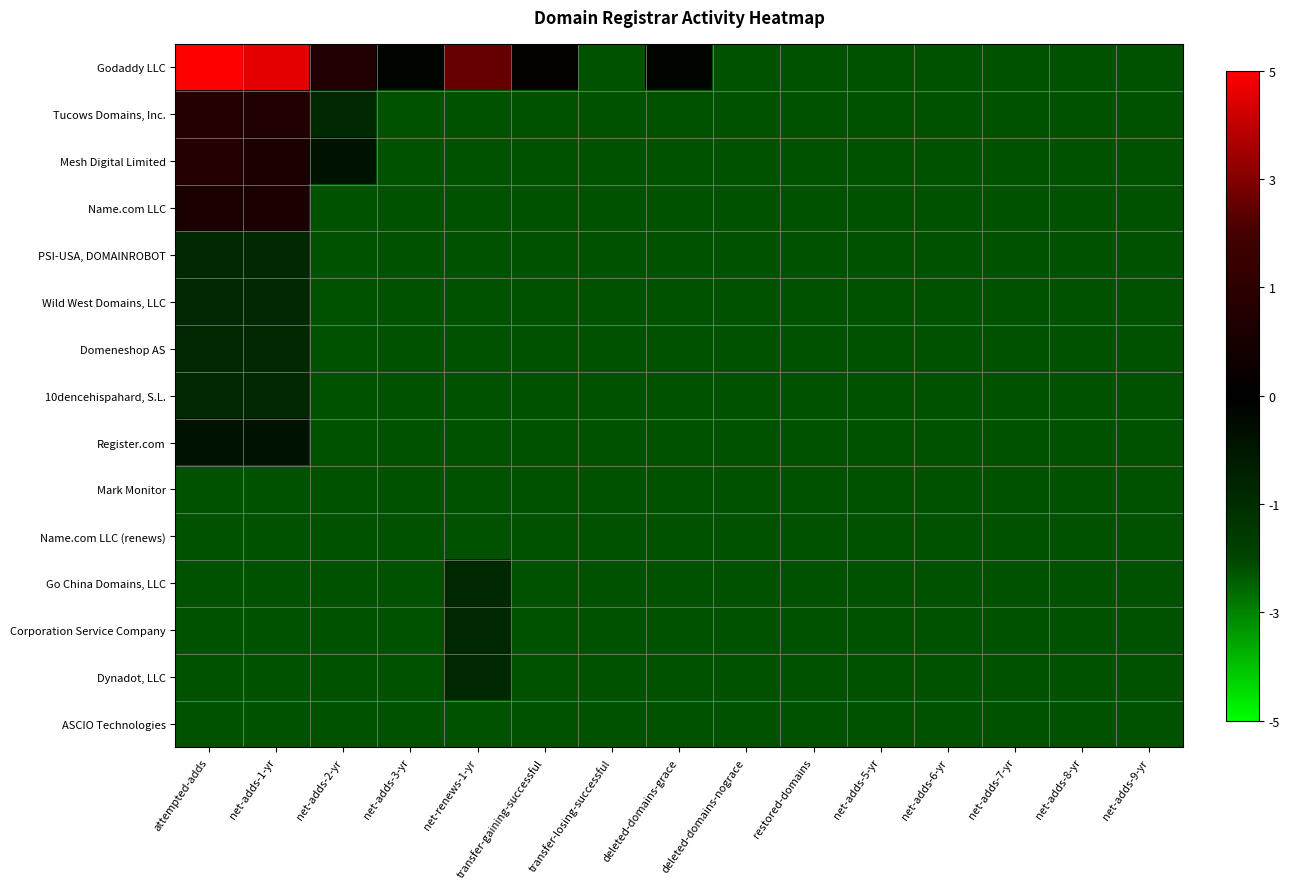

Reading left to right, what are all the values shown in this chart?

Godaddy LLC: attempted-adds=4.3	net-adds-1-yr=4.1	net-adds-2-yr=2.2	net-adds-3-yr=1.4	net-renews-1-yr=3.2	transfer-gaining-successful=1.6	transfer-losing-successful=0.0	deleted-domains-grace=1.4	deleted-domains-nograce=0.0	restored-domains=0.0	net-adds-5-yr=0.0	net-adds-6-yr=0.0	net-adds-7-yr=0.0	net-adds-8-yr=0.0	net-adds-9-yr=0.0
Tucows Domains, Inc.: attempted-adds=2.3	net-adds-1-yr=2.2	net-adds-2-yr=0.7	net-adds-3-yr=0.0	net-renews-1-yr=0.0	transfer-gaining-successful=0.0	transfer-losing-successful=0.0	deleted-domains-grace=0.0	deleted-domains-nograce=0.0	restored-domains=0.0	net-adds-5-yr=0.0	net-adds-6-yr=0.0	net-adds-7-yr=0.0	net-adds-8-yr=0.0	net-adds-9-yr=0.0
Mesh Digital Limited: attempted-adds=2.3	net-adds-1-yr=2.1	net-adds-2-yr=1.1	net-adds-3-yr=0.0	net-renews-1-yr=0.0	transfer-gaining-successful=0.0	transfer-losing-successful=0.0	deleted-domains-grace=0.0	deleted-domains-nograce=0.0	restored-domains=0.0	net-adds-5-yr=0.0	net-adds-6-yr=0.0	net-adds-7-yr=0.0	net-adds-8-yr=0.0	net-adds-9-yr=0.0
Name.com LLC: attempted-adds=2.1	net-adds-1-yr=2.1	net-adds-2-yr=0.0	net-adds-3-yr=0.0	net-renews-1-yr=0.0	transfer-gaining-successful=0.0	transfer-losing-successful=0.0	deleted-domains-grace=0.0	deleted-domains-nograce=0.0	restored-domains=0.0	net-adds-5-yr=0.0	net-adds-6-yr=0.0	net-adds-7-yr=0.0	net-adds-8-yr=0.0	net-adds-9-yr=0.0
PSI-USA, DOMAINROBOT: attempted-adds=0.7	net-adds-1-yr=0.7	net-adds-2-yr=0.0	net-adds-3-yr=0.0	net-renews-1-yr=0.0	transfer-gaining-successful=0.0	transfer-losing-successful=0.0	deleted-domains-grace=0.0	deleted-domains-nograce=0.0	restored-domains=0.0	net-adds-5-yr=0.0	net-adds-6-yr=0.0	net-adds-7-yr=0.0	net-adds-8-yr=0.0	net-adds-9-yr=0.0
Wild West Domains, LLC: attempted-adds=0.7	net-adds-1-yr=0.7	net-adds-2-yr=0.0	net-adds-3-yr=0.0	net-renews-1-yr=0.0	transfer-gaining-successful=0.0	transfer-losing-successful=0.0	deleted-domains-grace=0.0	deleted-domains-nograce=0.0	restored-domains=0.0	net-adds-5-yr=0.0	net-adds-6-yr=0.0	net-adds-7-yr=0.0	net-adds-8-yr=0.0	net-adds-9-yr=0.0
Domeneshop AS: attempted-adds=0.7	net-adds-1-yr=0.7	net-adds-2-yr=0.0	net-adds-3-yr=0.0	net-renews-1-yr=0.0	transfer-gaining-successful=0.0	transfer-losing-successful=0.0	deleted-domains-grace=0.0	deleted-domains-nograce=0.0	restored-domains=0.0	net-adds-5-yr=0.0	net-adds-6-yr=0.0	net-adds-7-yr=0.0	net-adds-8-yr=0.0	net-adds-9-yr=0.0
10dencehispahard, S.L.: attempted-adds=0.7	net-adds-1-yr=0.7	net-adds-2-yr=0.0	net-adds-3-yr=0.0	net-renews-1-yr=0.0	transfer-gaining-successful=0.0	transfer-losing-successful=0.0	deleted-domains-grace=0.0	deleted-domains-nograce=0.0	restored-domains=0.0	net-adds-5-yr=0.0	net-adds-6-yr=0.0	net-adds-7-yr=0.0	net-adds-8-yr=0.0	net-adds-9-yr=0.0
Register.com: attempted-adds=1.1	net-adds-1-yr=1.1	net-adds-2-yr=0.0	net-adds-3-yr=0.0	net-renews-1-yr=0.0	transfer-gaining-successful=0.0	transfer-losing-successful=0.0	deleted-domains-grace=0.0	deleted-domains-nograce=0.0	restored-domains=0.0	net-adds-5-yr=0.0	net-adds-6-yr=0.0	net-adds-7-yr=0.0	net-adds-8-yr=0.0	net-adds-9-yr=0.0
Mark Monitor: attempted-adds=0.0	net-adds-1-yr=0.0	net-adds-2-yr=0.0	net-adds-3-yr=0.0	net-renews-1-yr=0.0	transfer-gaining-successful=0.0	transfer-losing-successful=0.0	deleted-domains-grace=0.0	deleted-domains-nograce=0.0	restored-domains=0.0	net-adds-5-yr=0.0	net-adds-6-yr=0.0	net-adds-7-yr=0.0	net-adds-8-yr=0.0	net-adds-9-yr=0.0
Name.com LLC (renews): attempted-adds=0.0	net-adds-1-yr=0.0	net-adds-2-yr=0.0	net-adds-3-yr=0.0	net-renews-1-yr=0.0	transfer-gaining-successful=0.0	transfer-losing-successful=0.0	deleted-domains-grace=0.0	deleted-domains-nograce=0.0	restored-domains=0.0	net-adds-5-yr=0.0	net-adds-6-yr=0.0	net-adds-7-yr=0.0	net-adds-8-yr=0.0	net-adds-9-yr=0.0
Go China Domains, LLC: attempted-adds=0.0	net-adds-1-yr=0.0	net-adds-2-yr=0.0	net-adds-3-yr=0.0	net-renews-1-yr=0.7	transfer-gaining-successful=0.0	transfer-losing-successful=0.0	deleted-domains-grace=0.0	deleted-domains-nograce=0.0	restored-domains=0.0	net-adds-5-yr=0.0	net-adds-6-yr=0.0	net-adds-7-yr=0.0	net-adds-8-yr=0.0	net-adds-9-yr=0.0
Corporation Service Company: attempted-adds=0.0	net-adds-1-yr=0.0	net-adds-2-yr=0.0	net-adds-3-yr=0.0	net-renews-1-yr=0.7	transfer-gaining-successful=0.0	transfer-losing-successful=0.0	deleted-domains-grace=0.0	deleted-domains-nograce=0.0	restored-domains=0.0	net-adds-5-yr=0.0	net-adds-6-yr=0.0	net-adds-7-yr=0.0	net-adds-8-yr=0.0	net-adds-9-yr=0.0
Dynadot, LLC: attempted-adds=0.0	net-adds-1-yr=0.0	net-adds-2-yr=0.0	net-adds-3-yr=0.0	net-renews-1-yr=0.7	transfer-gaining-successful=0.0	transfer-losing-successful=0.0	deleted-domains-grace=0.0	deleted-domains-nograce=0.0	restored-domains=0.0	net-adds-5-yr=0.0	net-adds-6-yr=0.0	net-adds-7-yr=0.0	net-adds-8-yr=0.0	net-adds-9-yr=0.0
ASCIO Technologies: attempted-adds=0.0	net-adds-1-yr=0.0	net-adds-2-yr=0.0	net-adds-3-yr=0.0	net-renews-1-yr=0.0	transfer-gaining-successful=0.0	transfer-losing-successful=0.0	deleted-domains-grace=0.0	deleted-domains-nograce=0.0	restored-domains=0.0	net-adds-5-yr=0.0	net-adds-6-yr=0.0	net-adds-7-yr=0.0	net-adds-8-yr=0.0	net-adds-9-yr=0.0